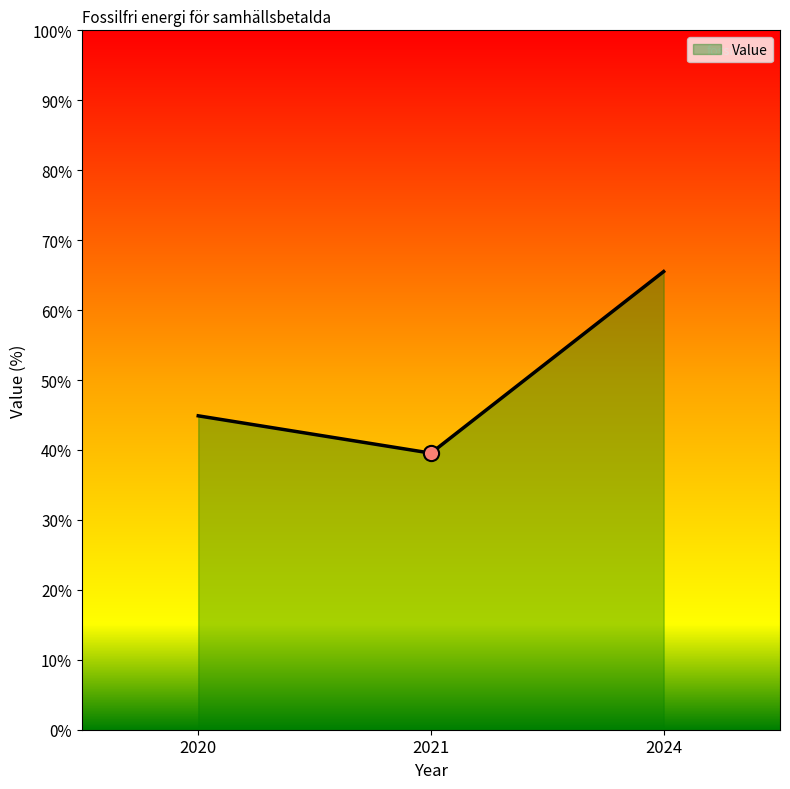

Approximately how many times larger is the value at 2024 compared to 2020?

1.5